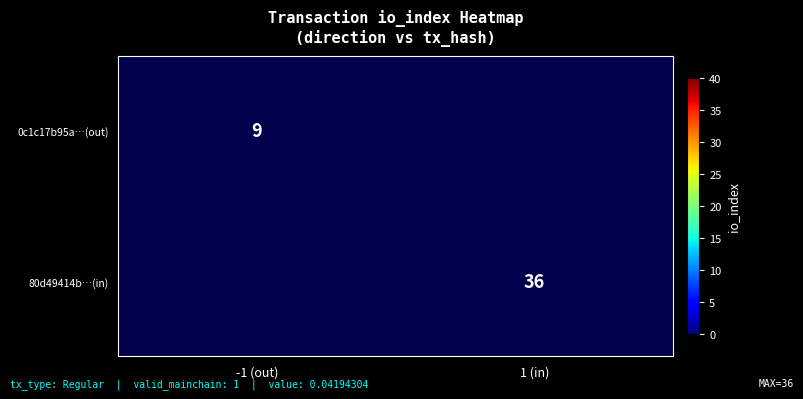

The value of 80d49414b…(in) at 1 (in) is 49.5. True or false?

False